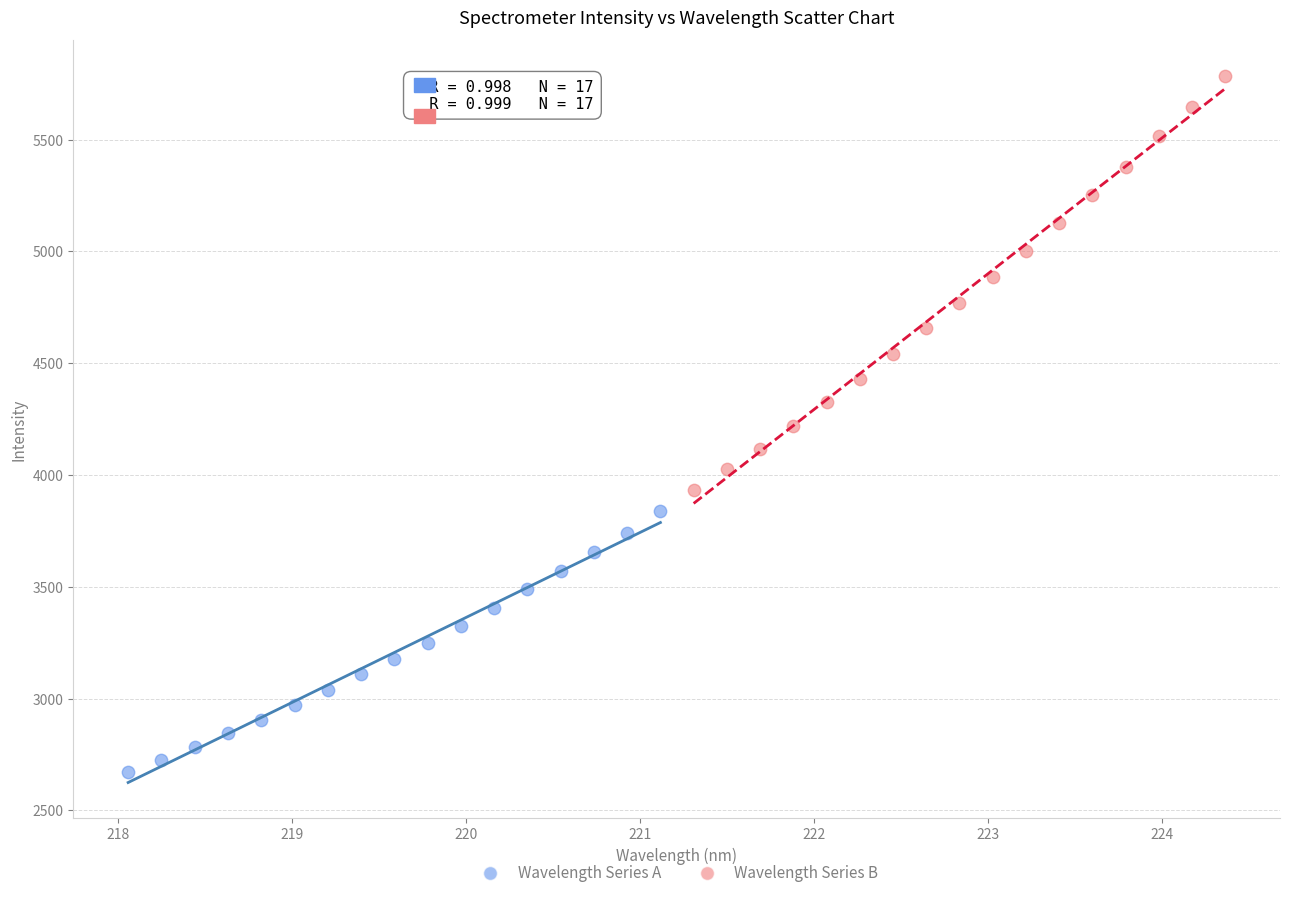

Which series has the largest Y range (max minus min)?

Wavelength Series B